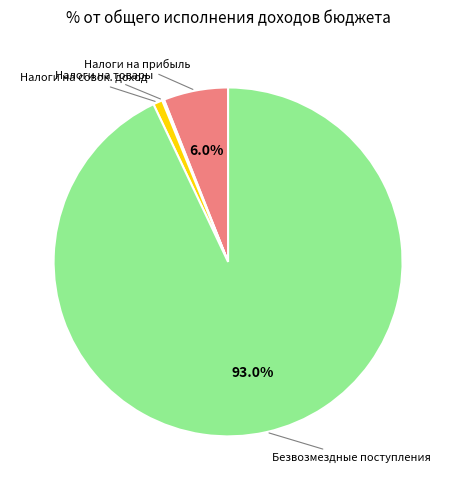

Which slice is the largest?

Безвозмездные поступления